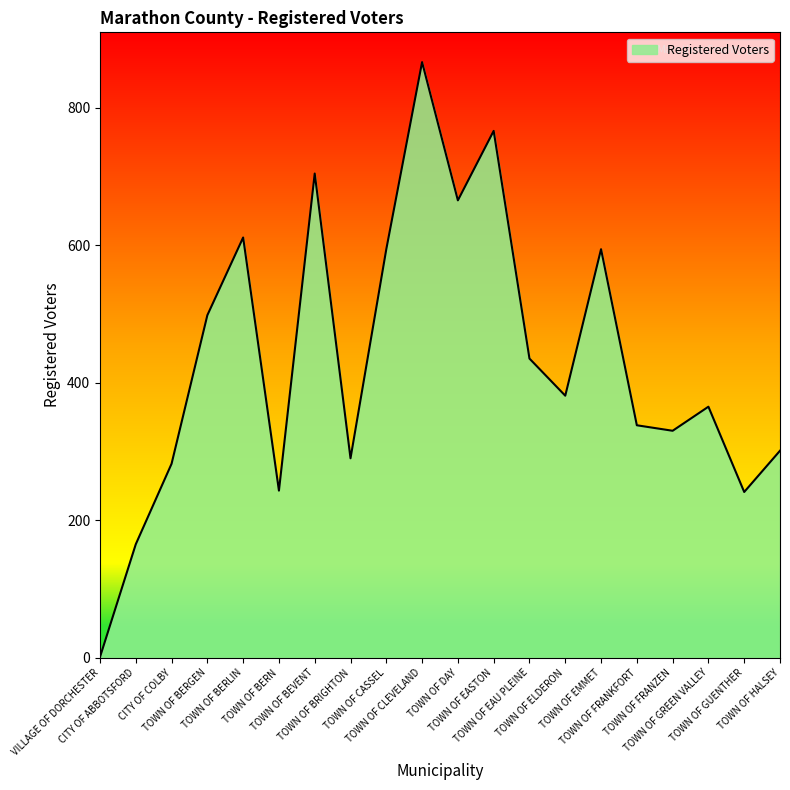

What is the greatest value displayed?

866